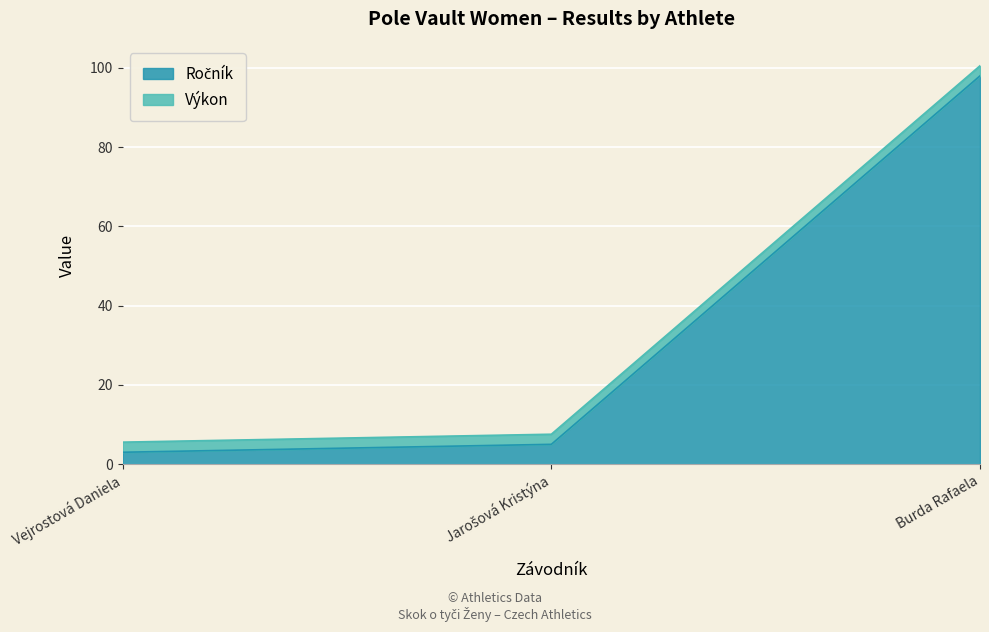

What is the sum of the values at Vejrostová Daniela and Jarošová Kristýna?

13.1